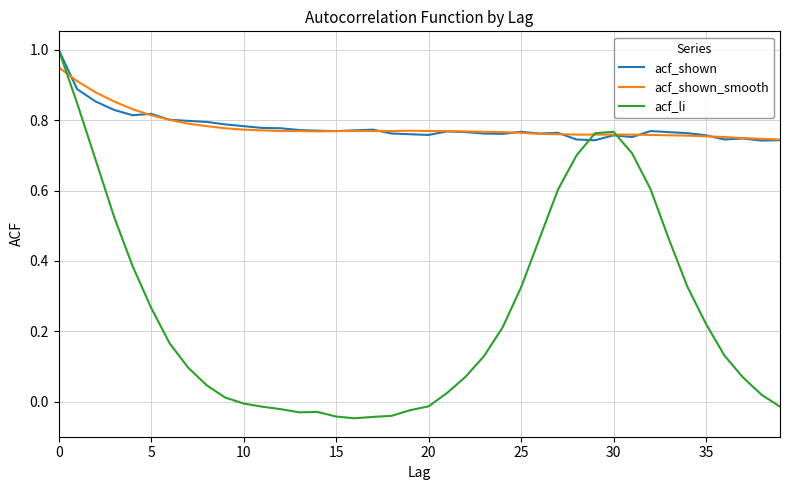

Which series has the widest spread of values?

acf_li